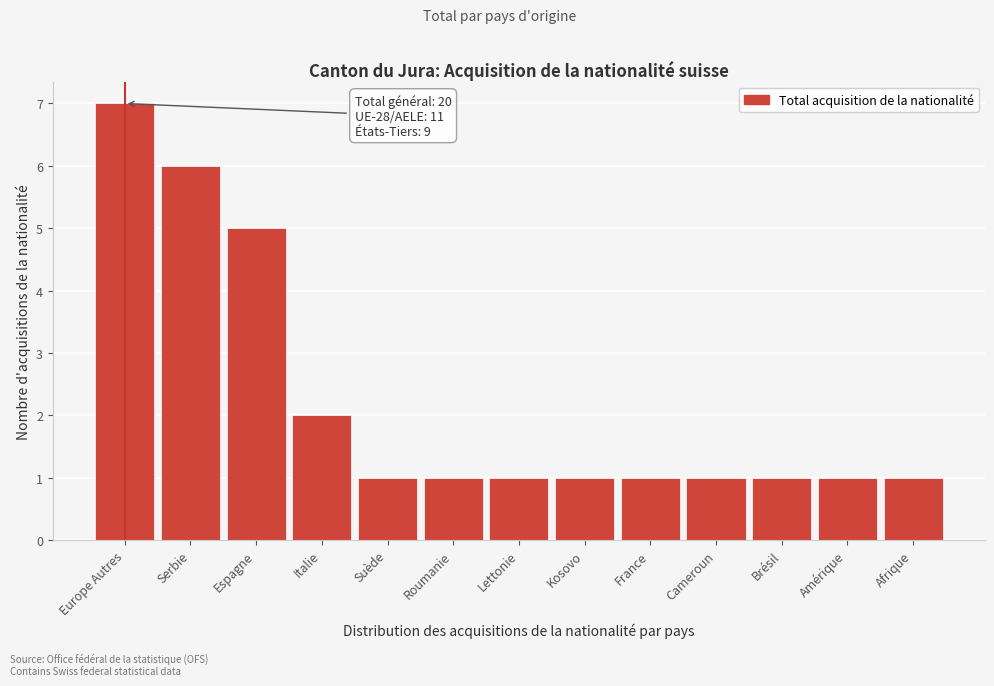

Reading left to right, transcribe all the data shown in this chart.

7	6	5	2	1	1	1	1	1	1	1	1	1